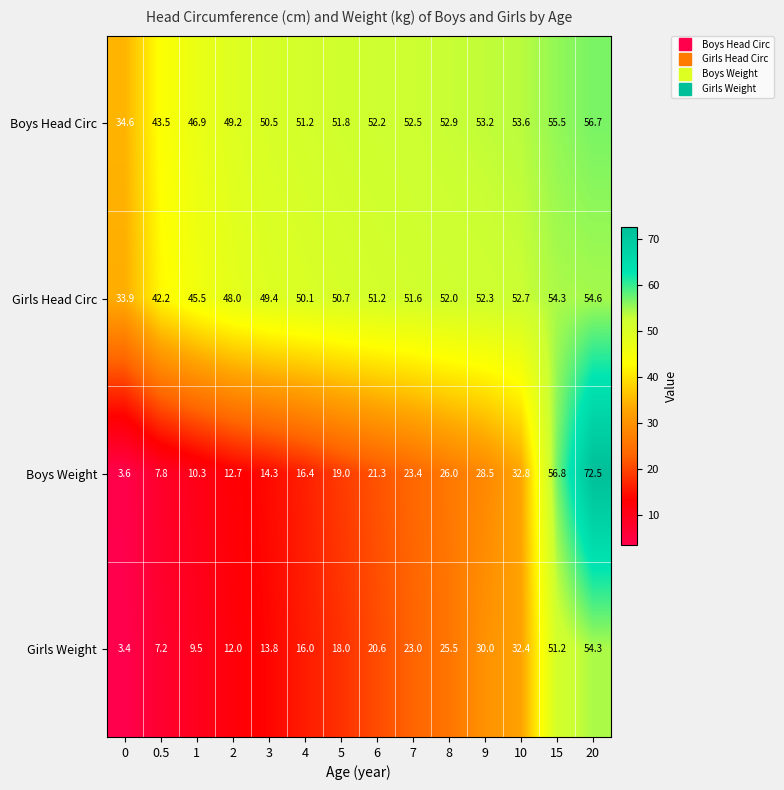

What is the approximate value of Girls Weight at 6?

20.6